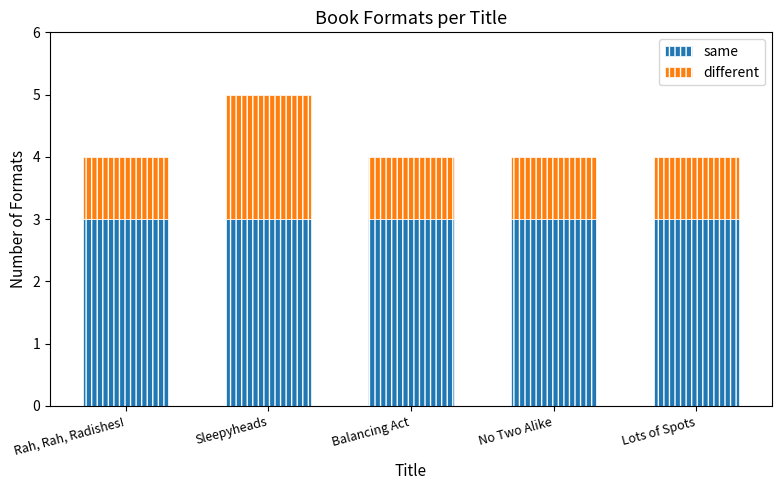

What is the total value across all series at Rah, Rah, Radishes!?

4